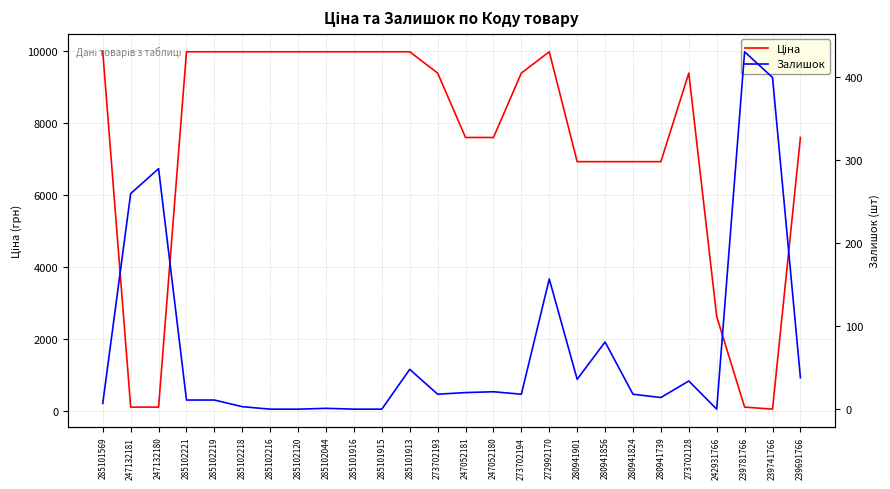

What is the sum of all Залишок values?

1917.0